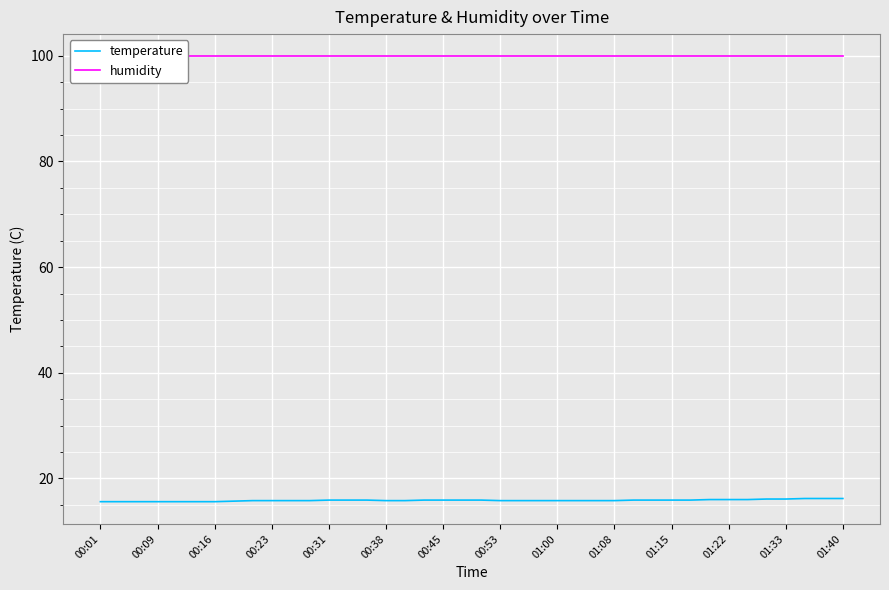

Where is humidity nearest to the value 99?

00:01